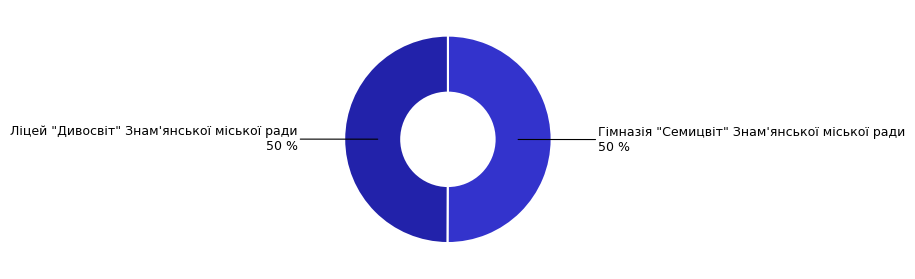

True or false: Гімназія "Семицвіт" Знам'янської міської ради accounts for 50% of the total.

True